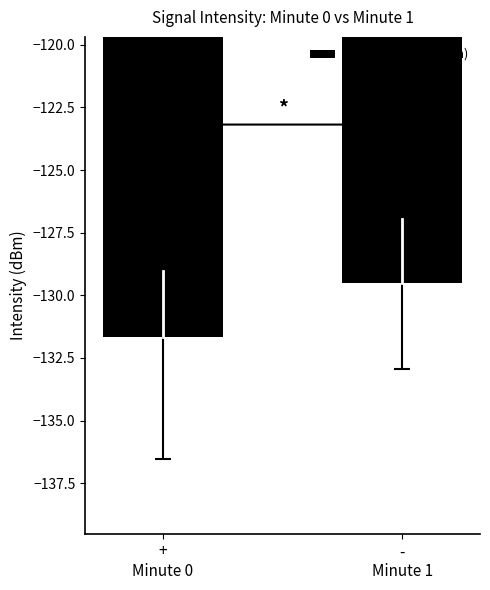

What is the value of the 2nd bar from the left?

-129.5